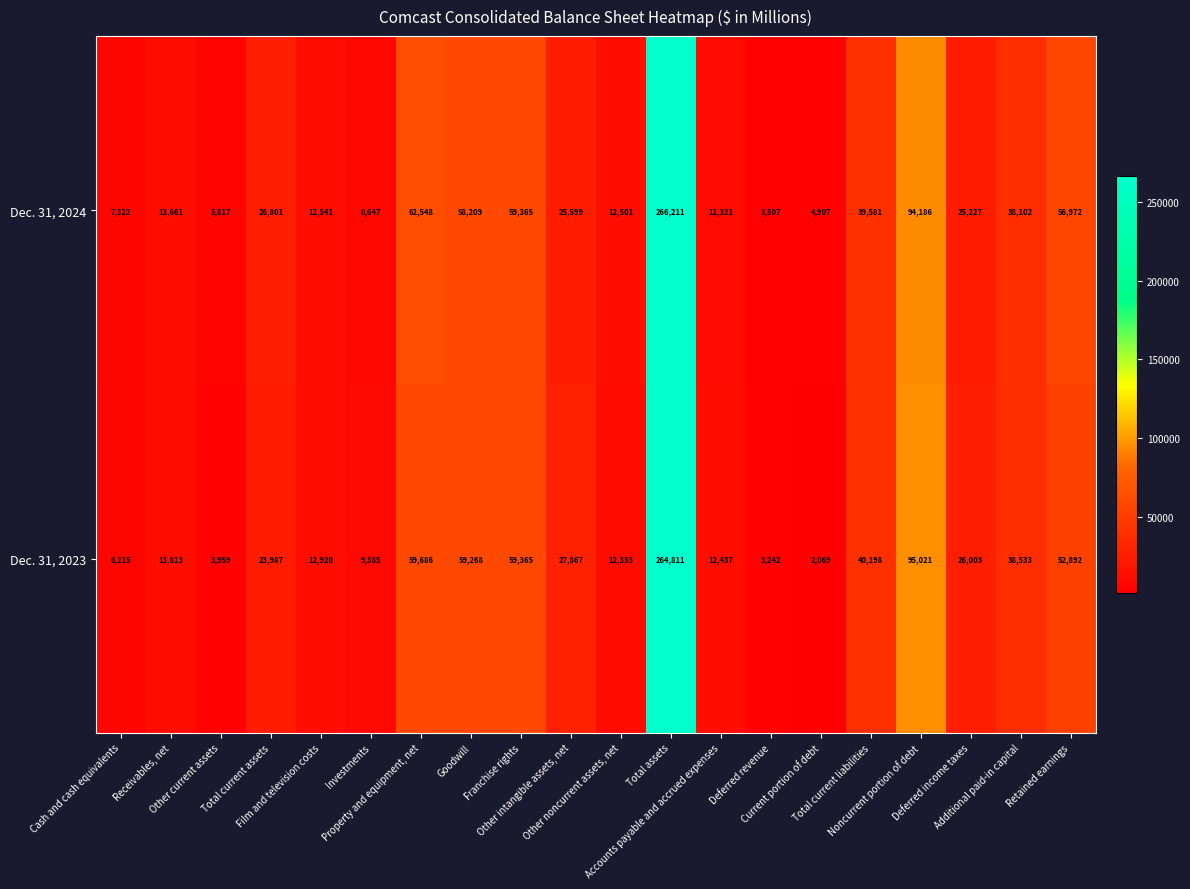

Which category has the highest value across all series?

Total assets